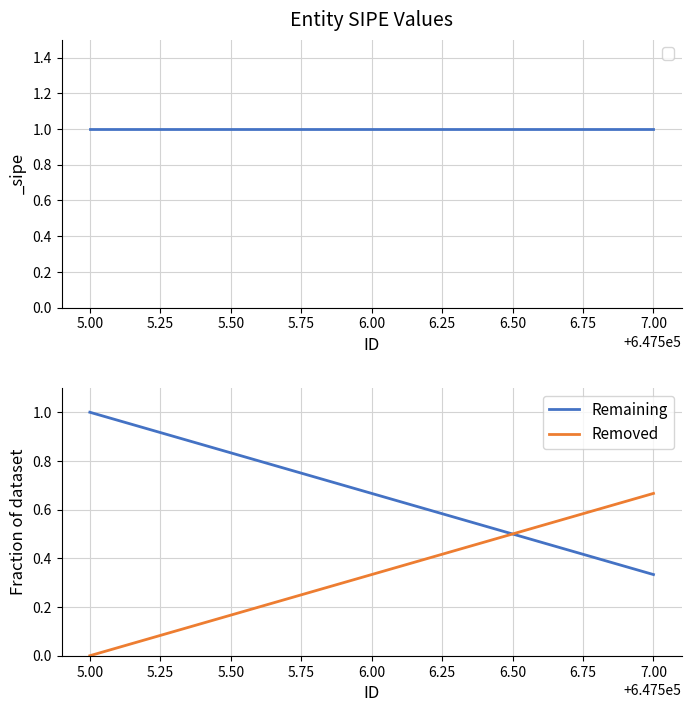

List the labels in order of Remaining value, largest first.

5.00, 6.00, 7.00